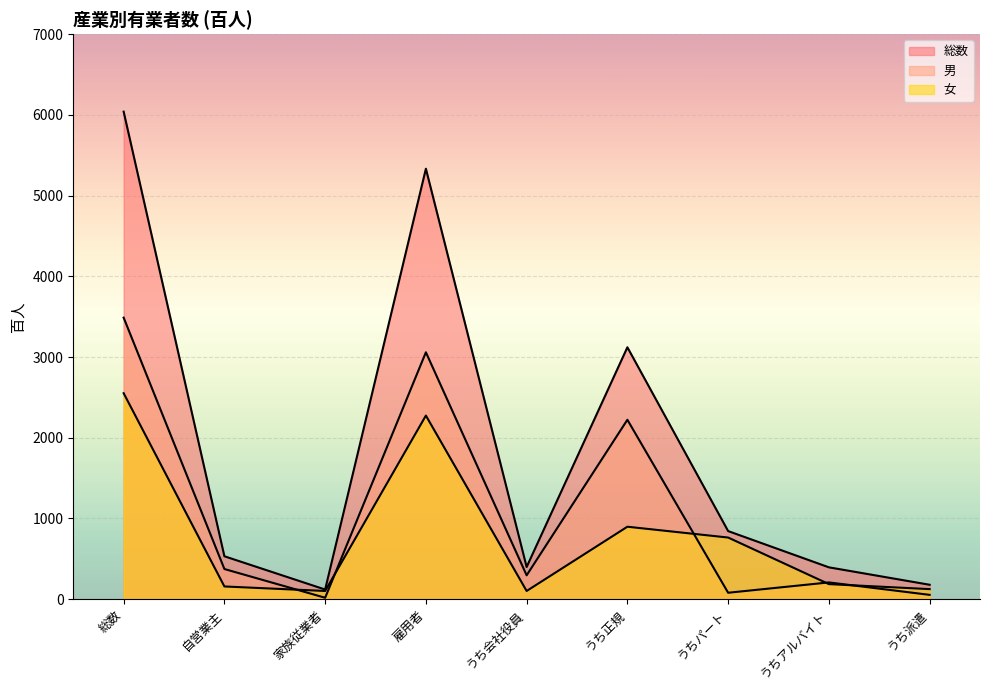

What is the sum of the 総数 values at うち派遣 and うち正規?

3300